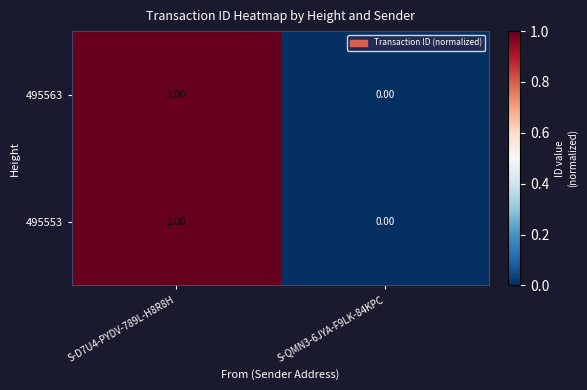

Rank the categories by 495553 value from highest to lowest.

S-D7U4-PYDV-789L-H8R8H, S-QMN3-6JYA-F9LK-84KPC